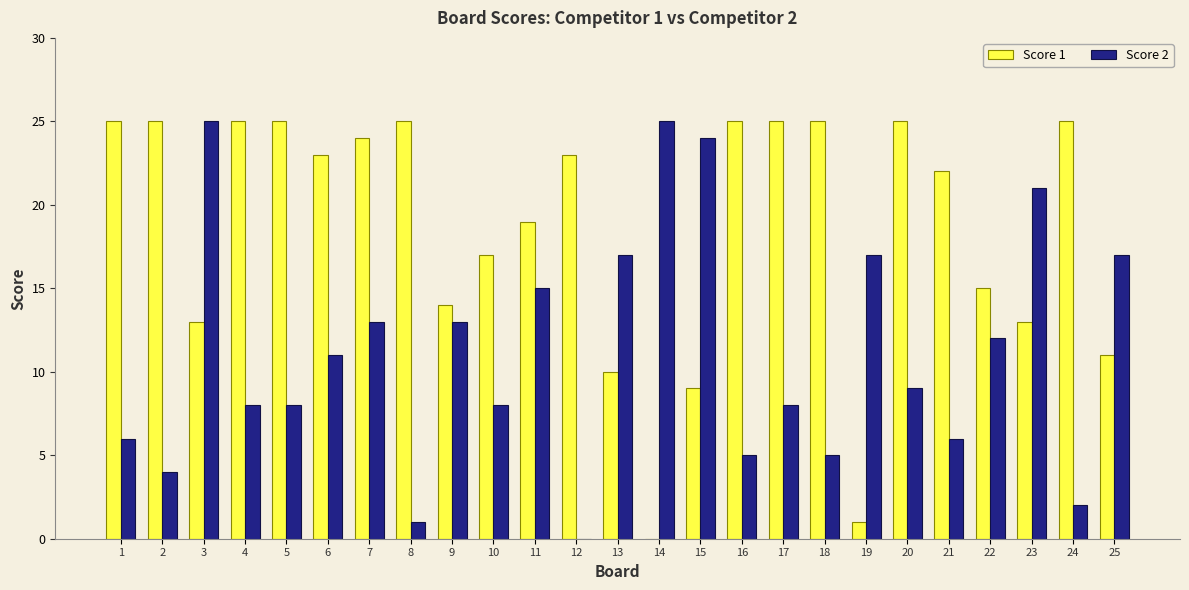

How many values in Score 1 are above zero?

24